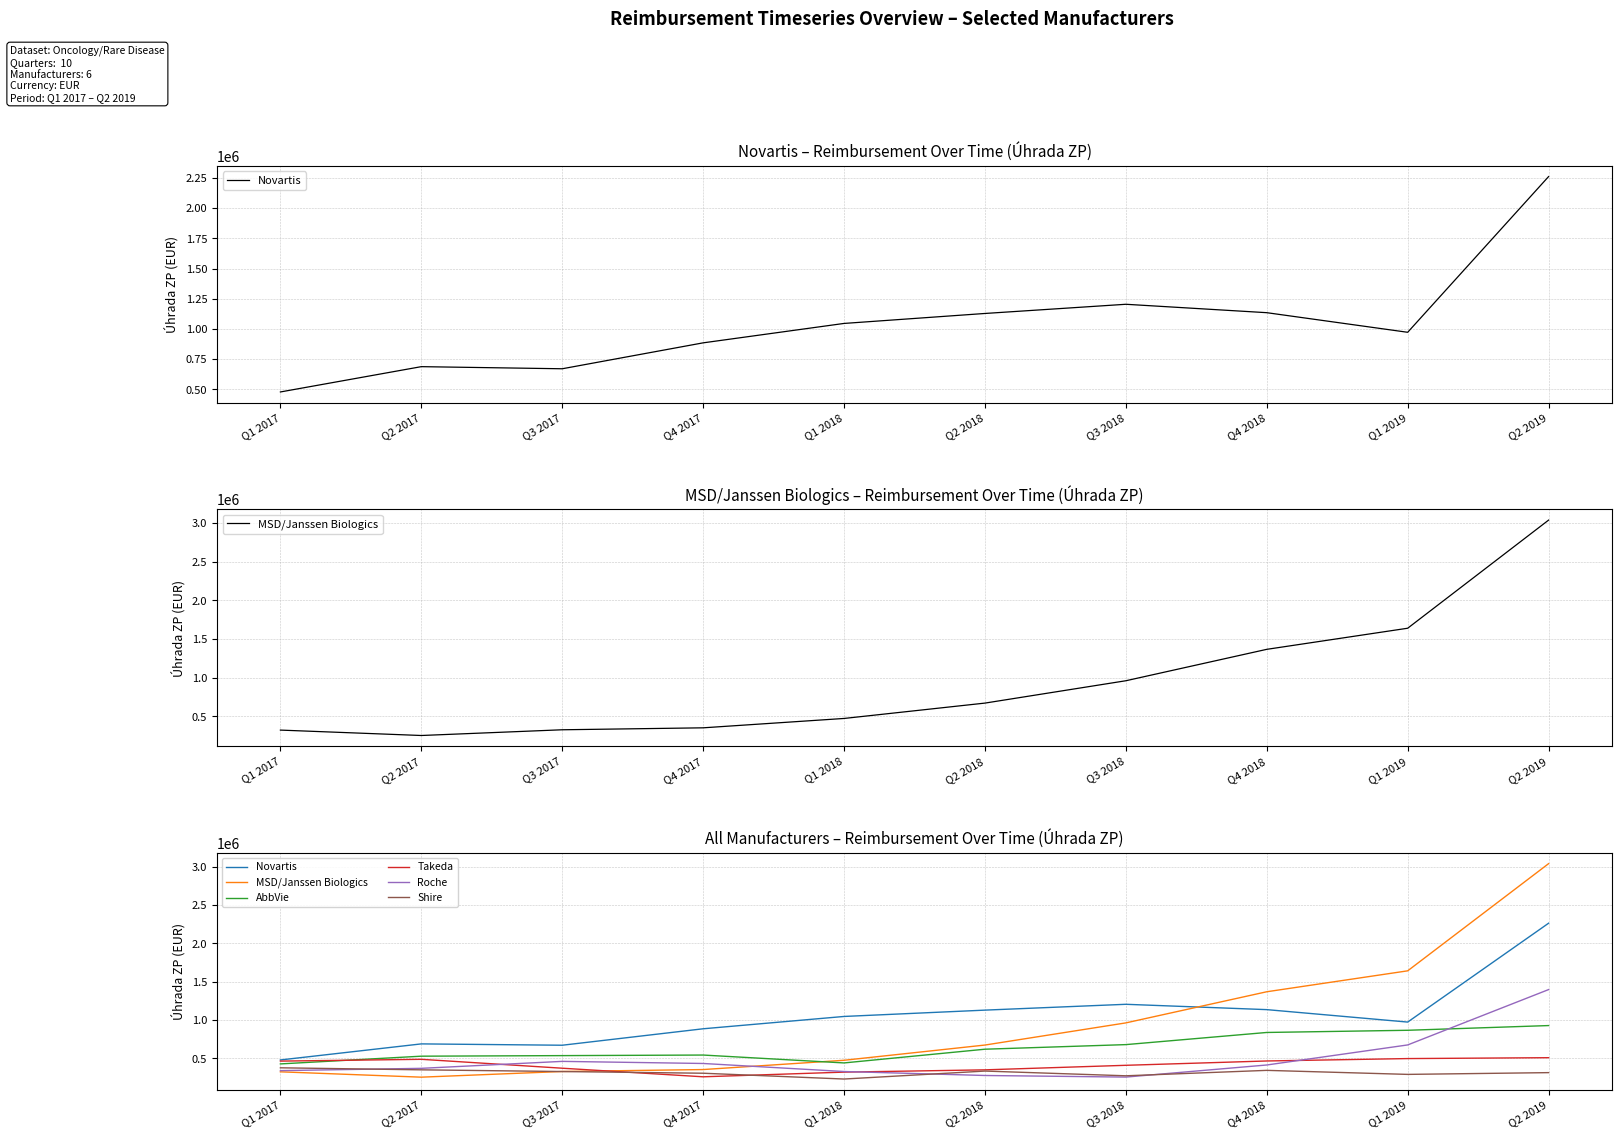

Where does the Roche series first go above 412842?

Q3 2017